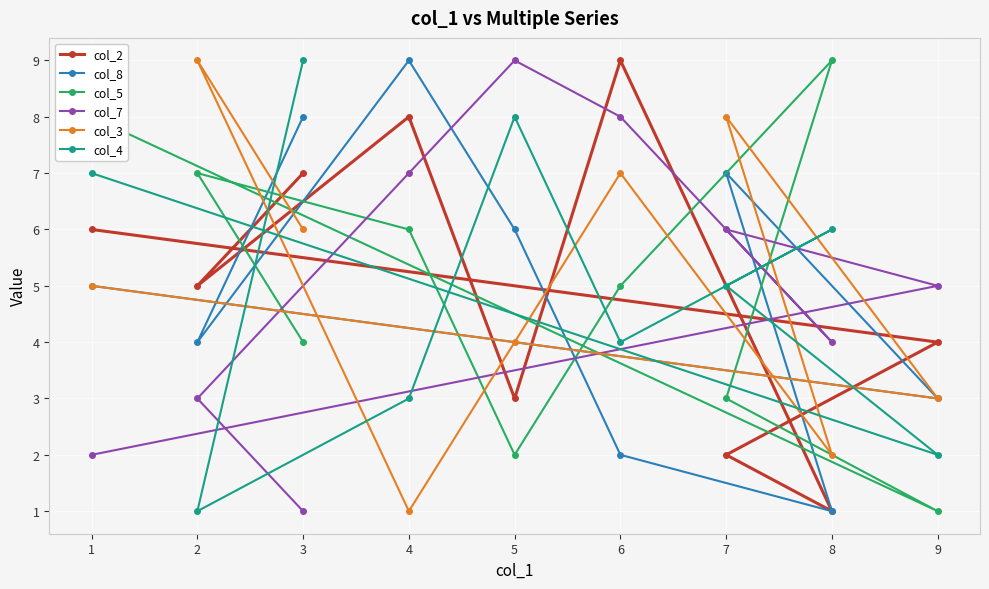

Which series changed the most between 0 and 3?

col_7